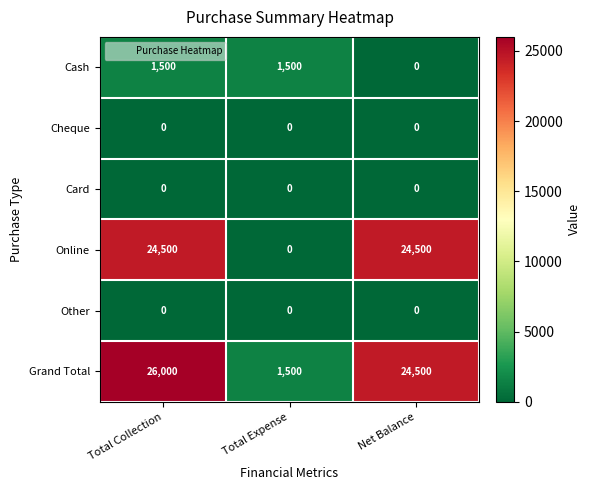

Which series has the largest total across all categories?

Grand Total